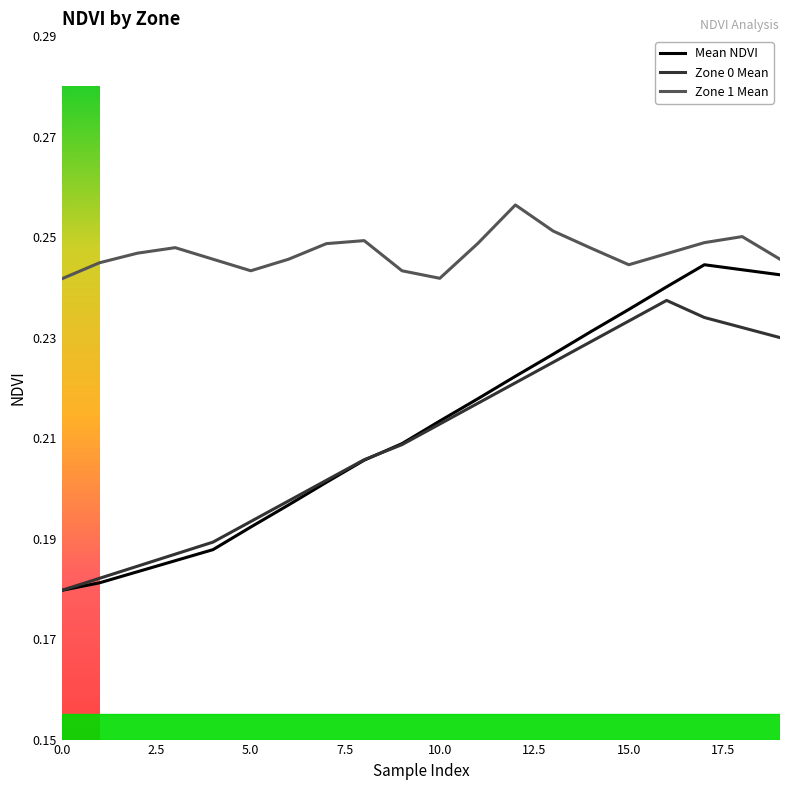

True or false: Zone 1 Mean and Zone 0 Mean intersect in this chart.

False